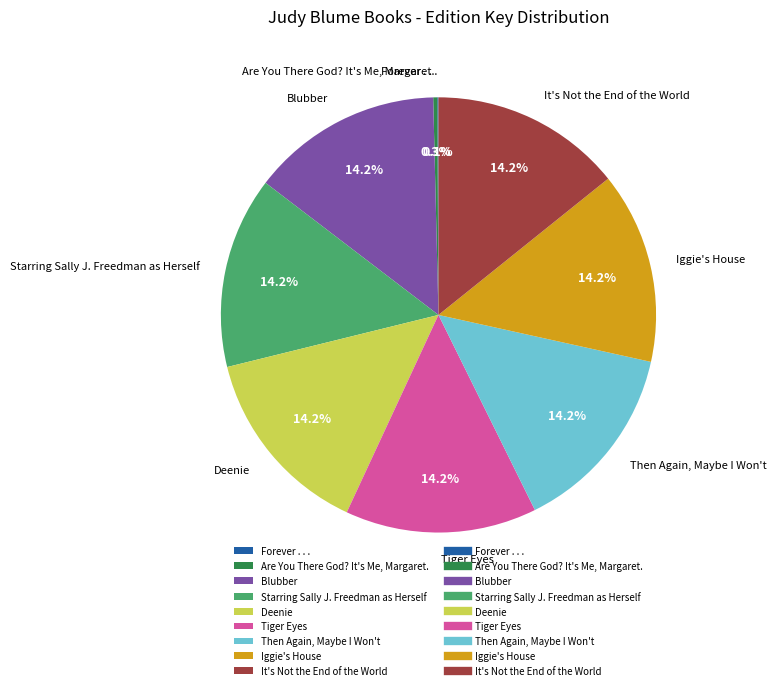

Does any single category account for the majority?

No